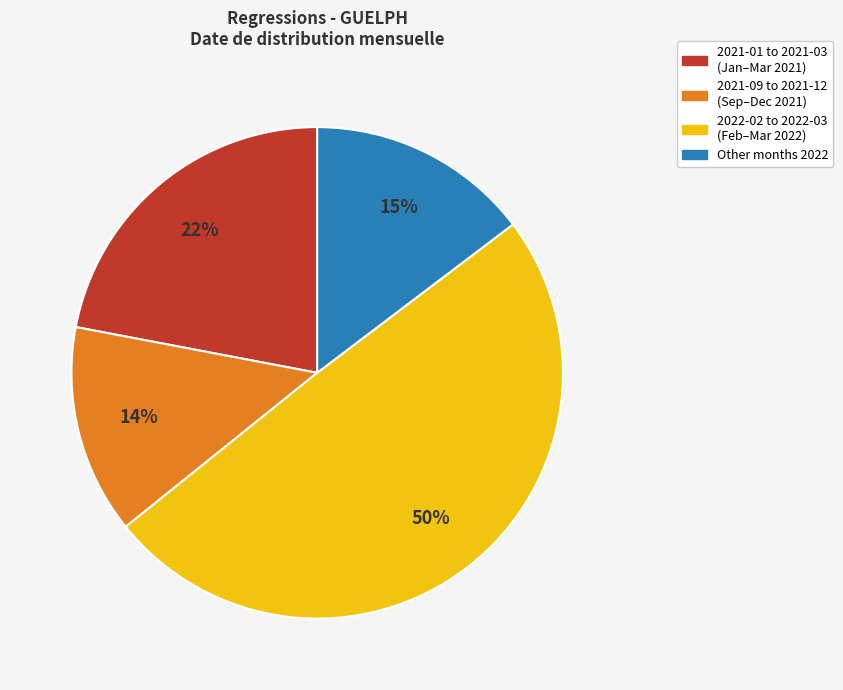

To the nearest percent, what is the combined percentage of 2021-09 to 2021-12 (Sep–Dec 2021) and 2022-02 to 2022-03 (Feb–Mar 2022)?

63%